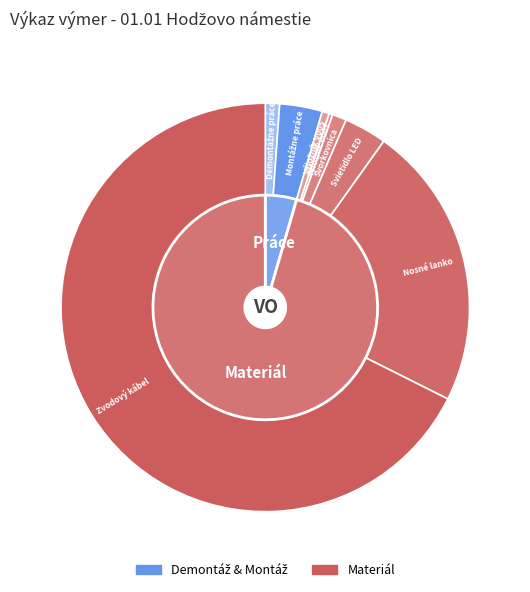

To the nearest percent, what portion does Montážne práce represent?

3%